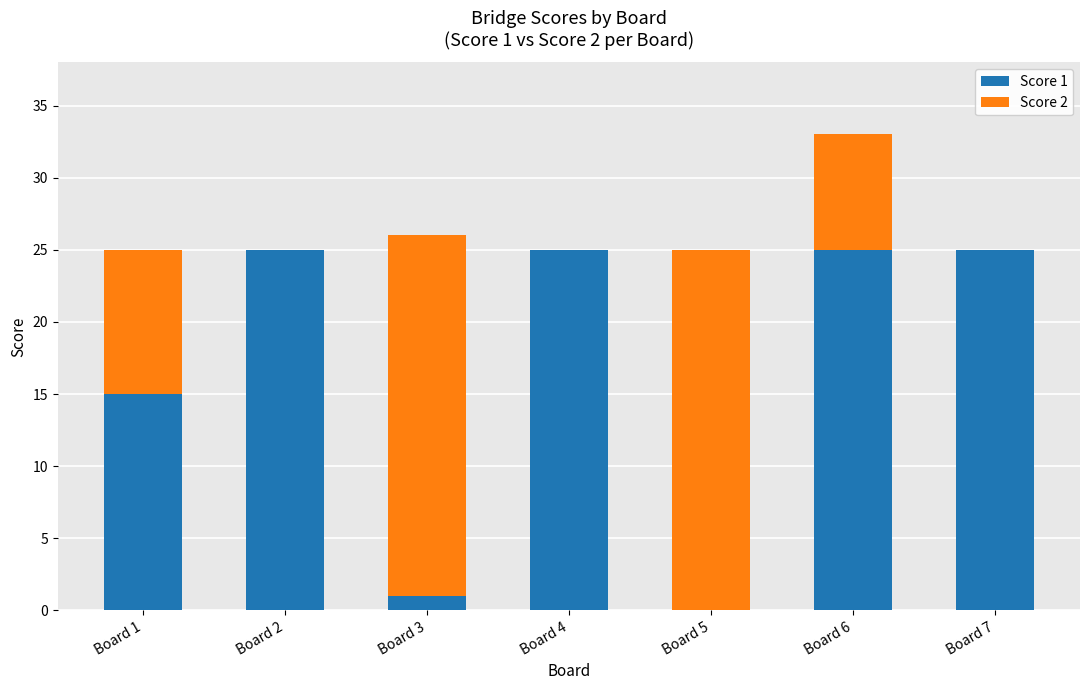

At which category is the sum across all series the highest?

Board 6